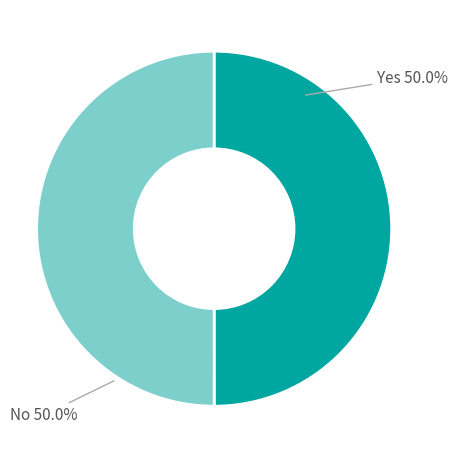

How many slices are in this pie chart?

2